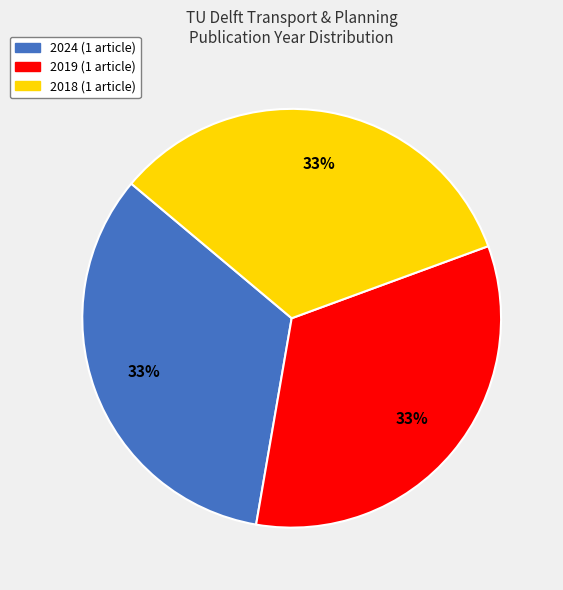

How many slices are in this pie chart?

3